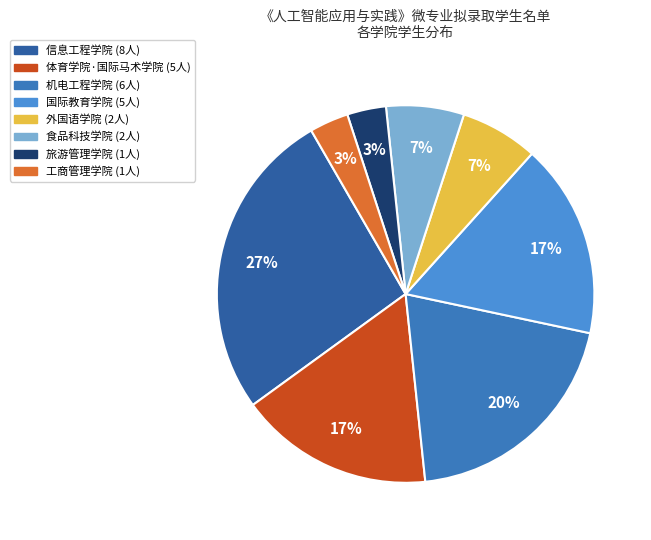

Rank the categories by value from lowest to highest.

旅游管理学院, 工商管理学院, 外国语学院, 食品科技学院, 体育学院·国际马术学院, 国际教育学院, 机电工程学院, 信息工程学院